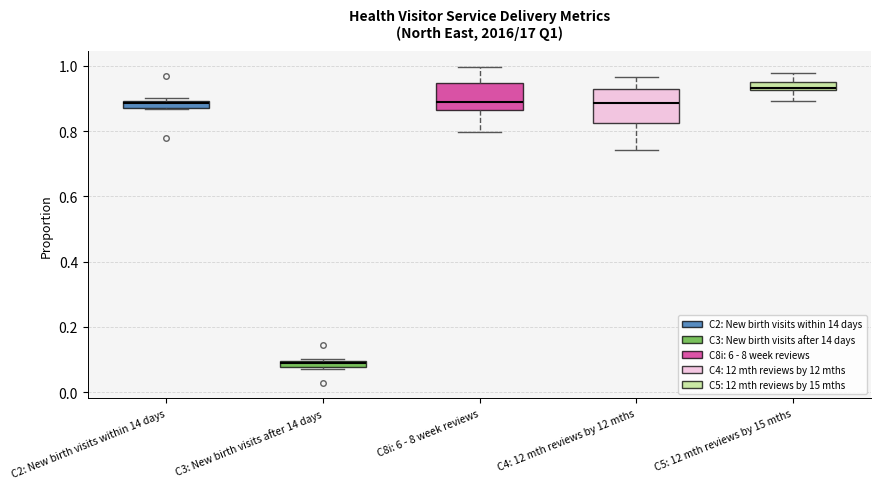

Where is the upper edge of the box for C3: New birth visits after 14 days on the y-axis? The values are not printed on the chart, so give them approximately, as read against the axis.

0.10